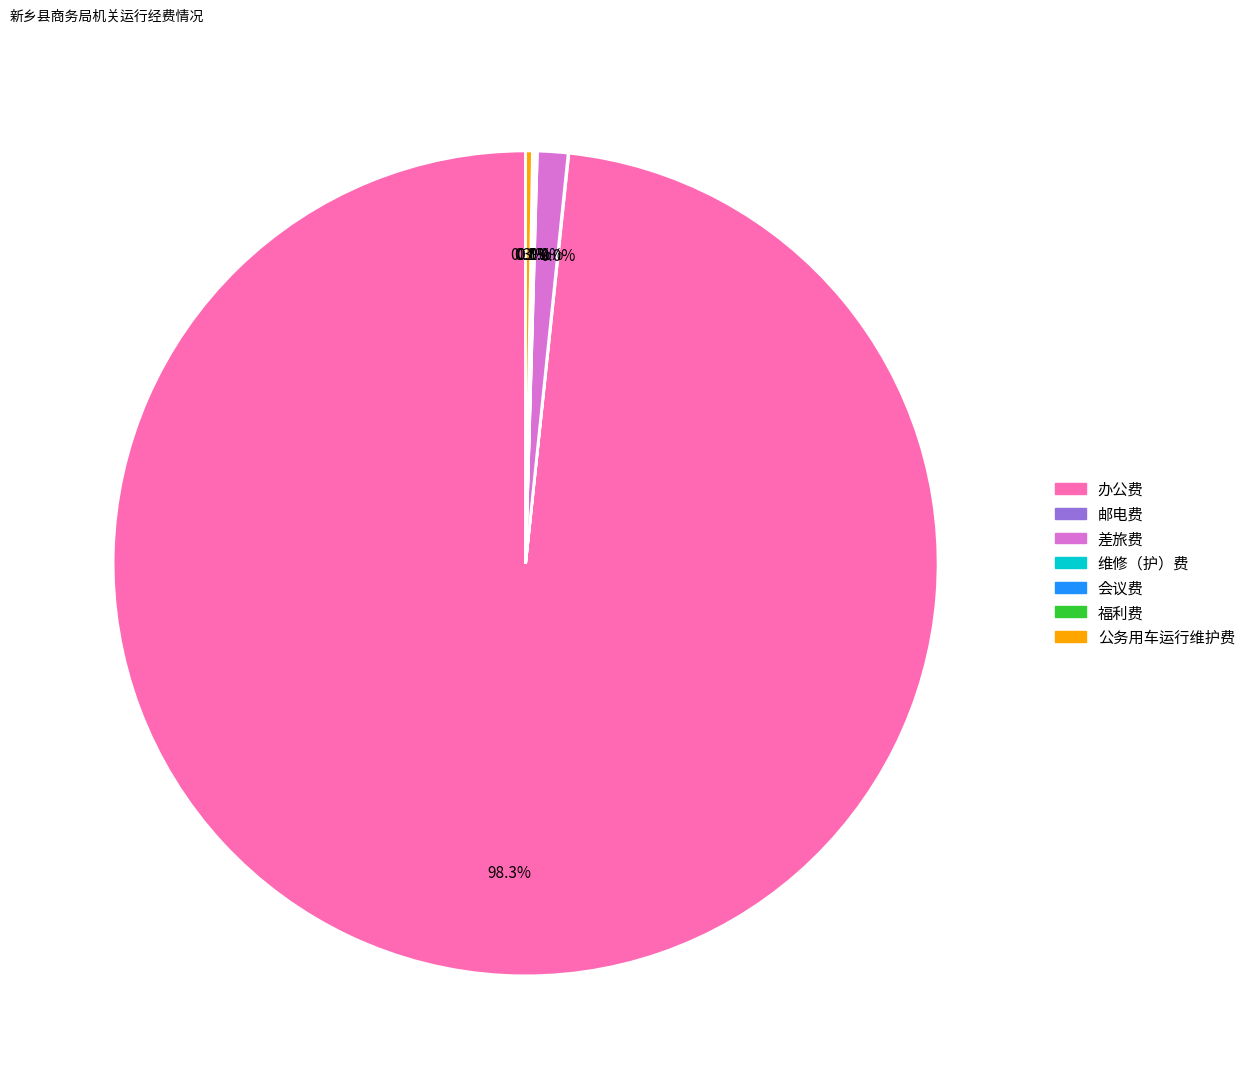

What is the largest slice in the pie chart?

办公费